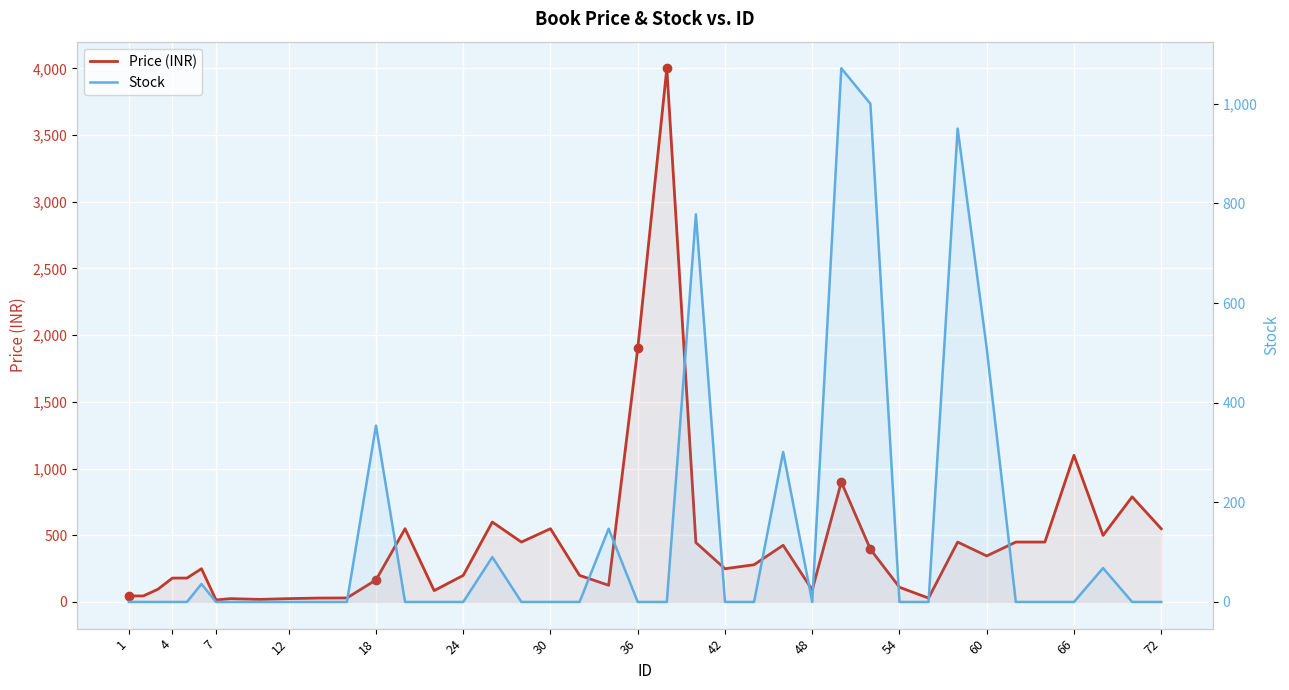

Which series has the largest total across all categories?

Price (INR)